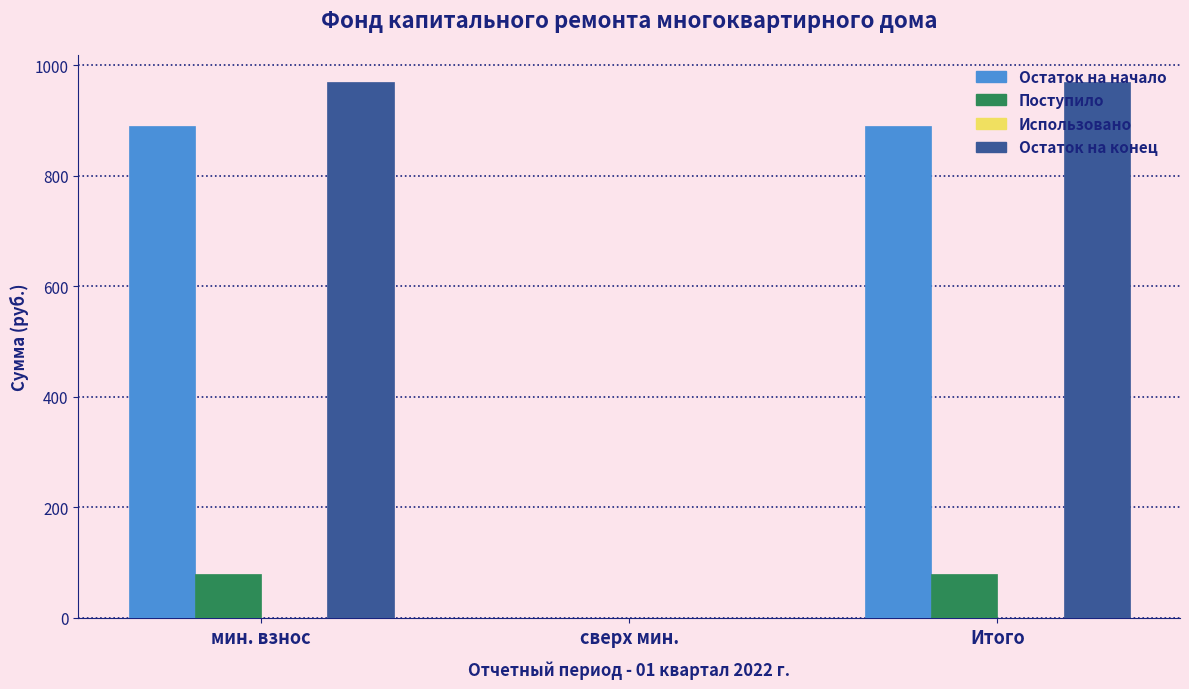

What is the sum of the Поступило values at сверх мин. and Итого?

80.0